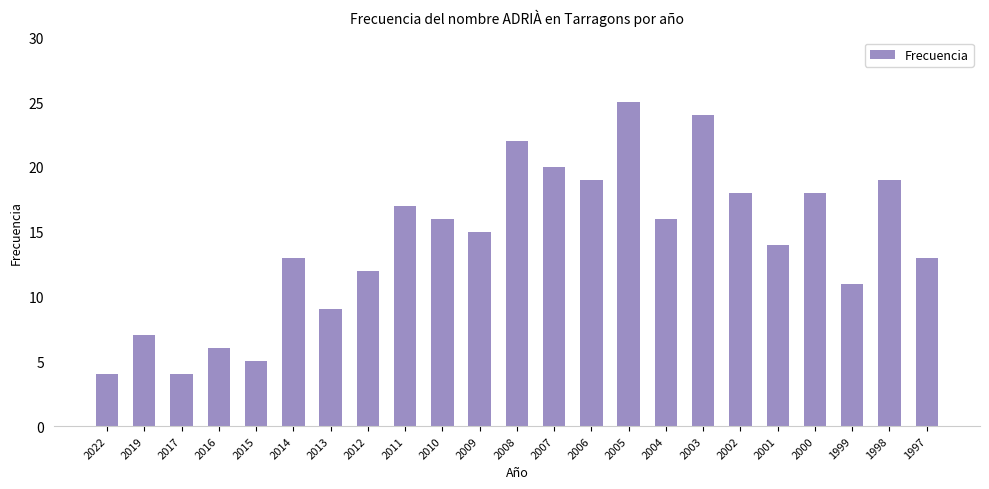

Which category has the highest value across all series?

2005